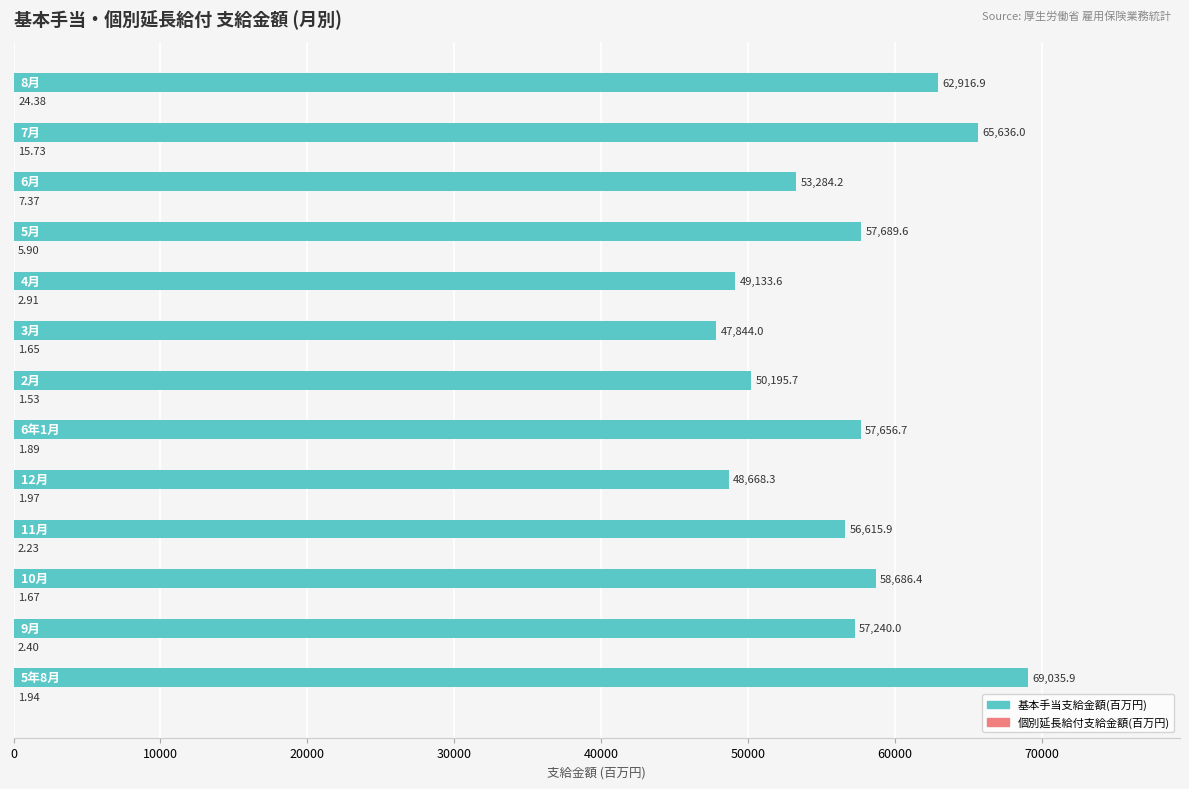

How many distinct data groups are displayed?

2